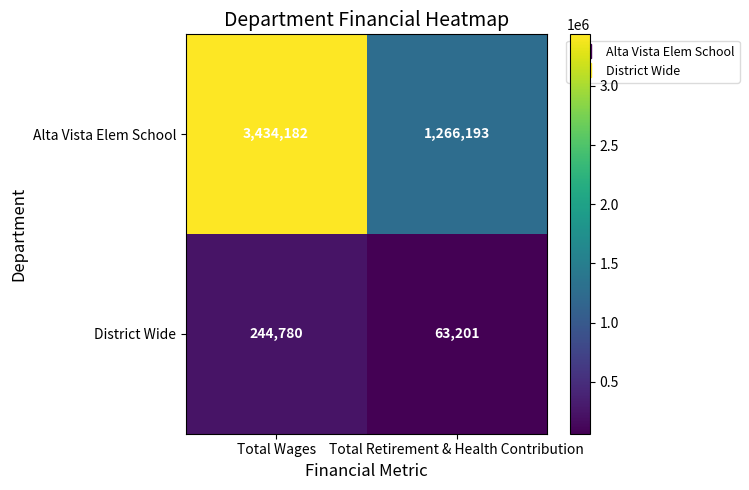

What is the maximum value for Alta Vista Elem School?

3434182